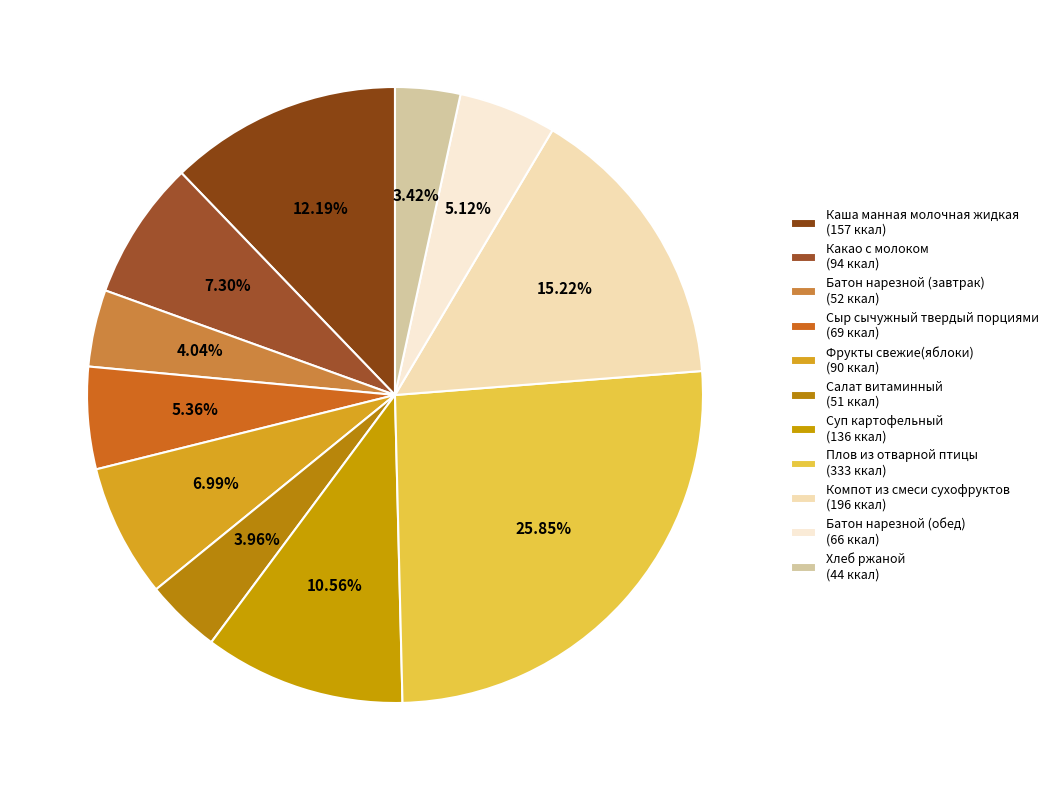

Combined, what portion of the pie is Каша манная молочная жидкая and Фрукты свежие(яблоки)?

19.2%